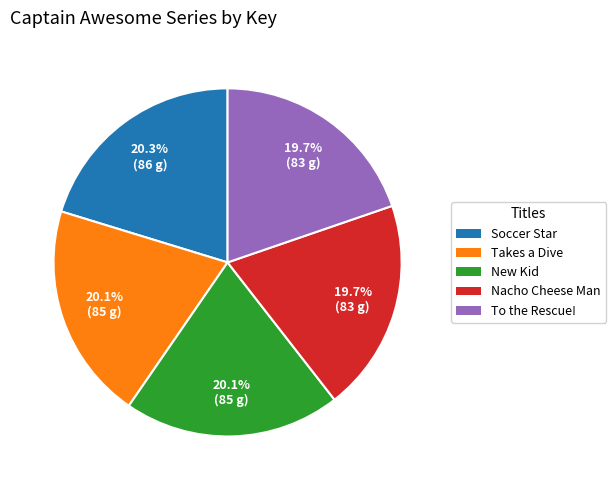

Does any single category account for the majority?

No